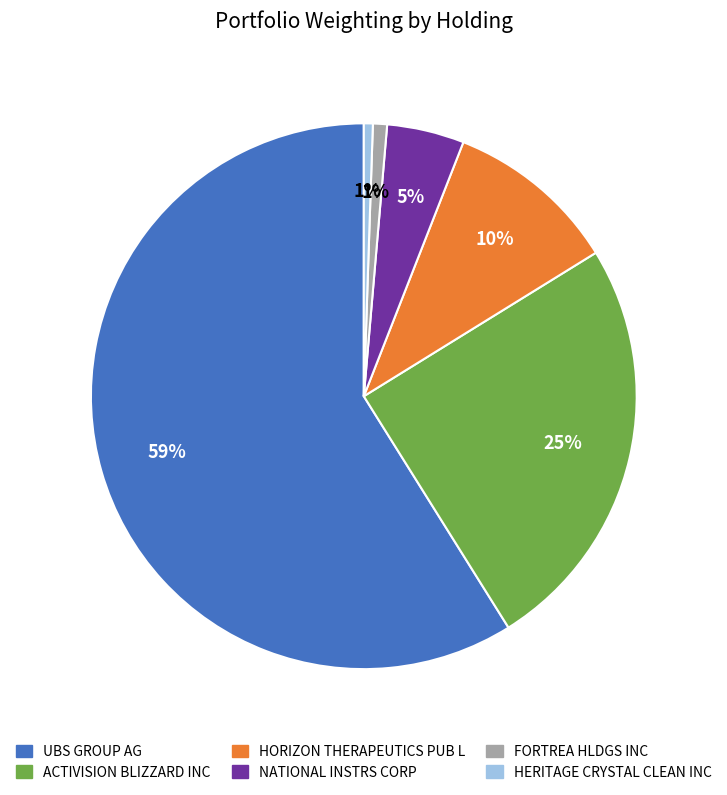

To the nearest percent, what portion does HORIZON THERAPEUTICS PUB L represent?

10%